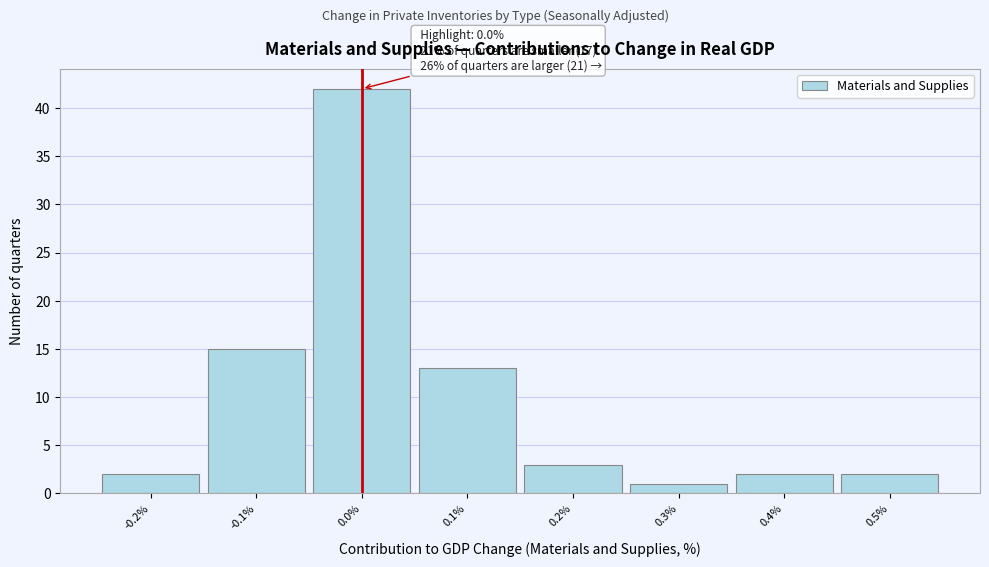

Which range on the x-axis has the tallest bar?

-0.05 to 0.05